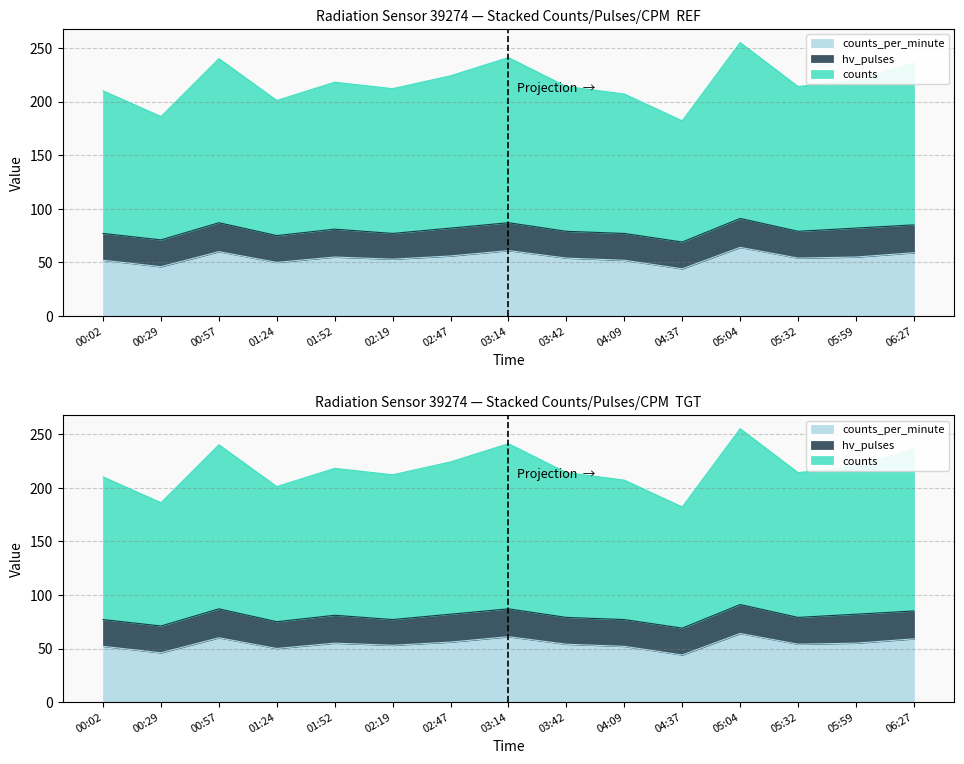

How many interior local valleys does the counts series have?

5